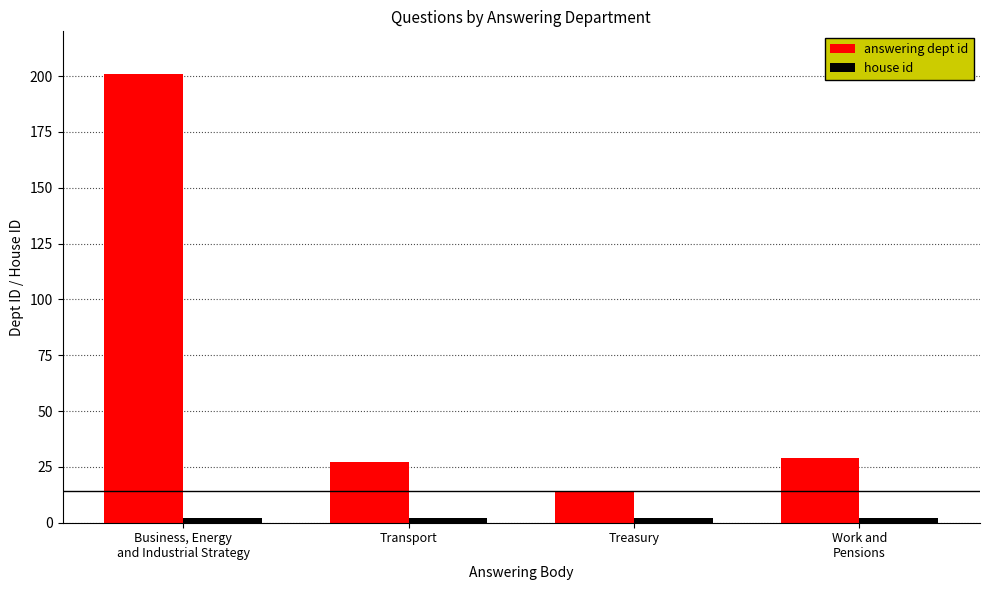

What is the sum of all answering dept id values?

271